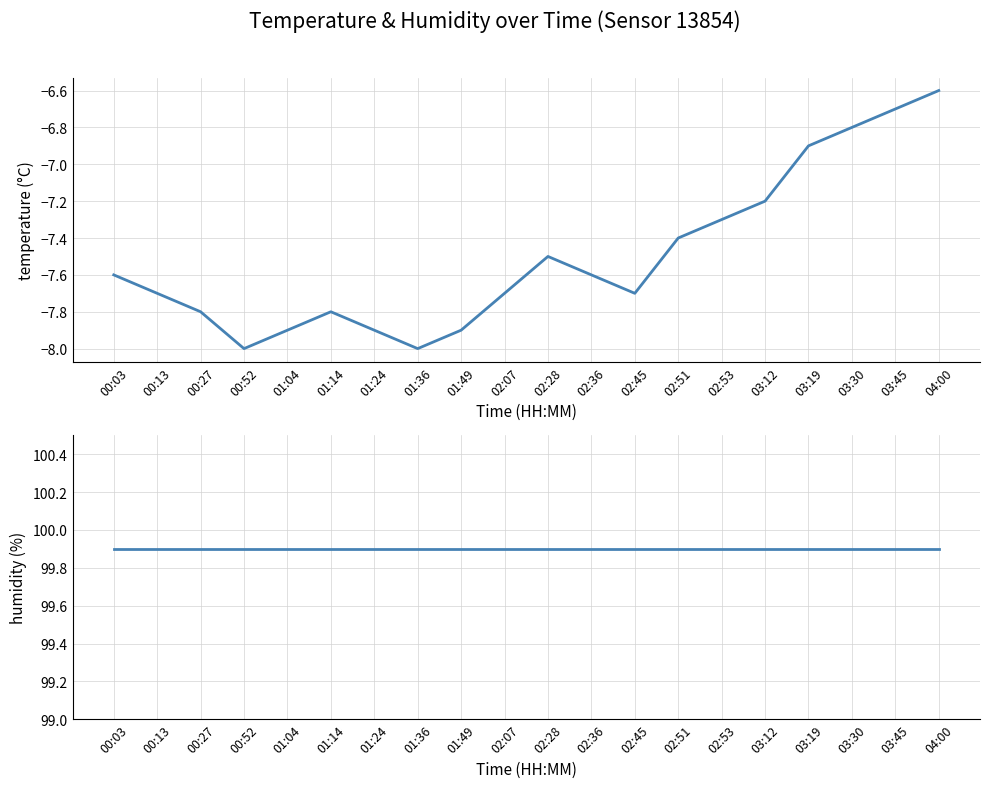

True or false: humidity and temperature cross at least once.

False